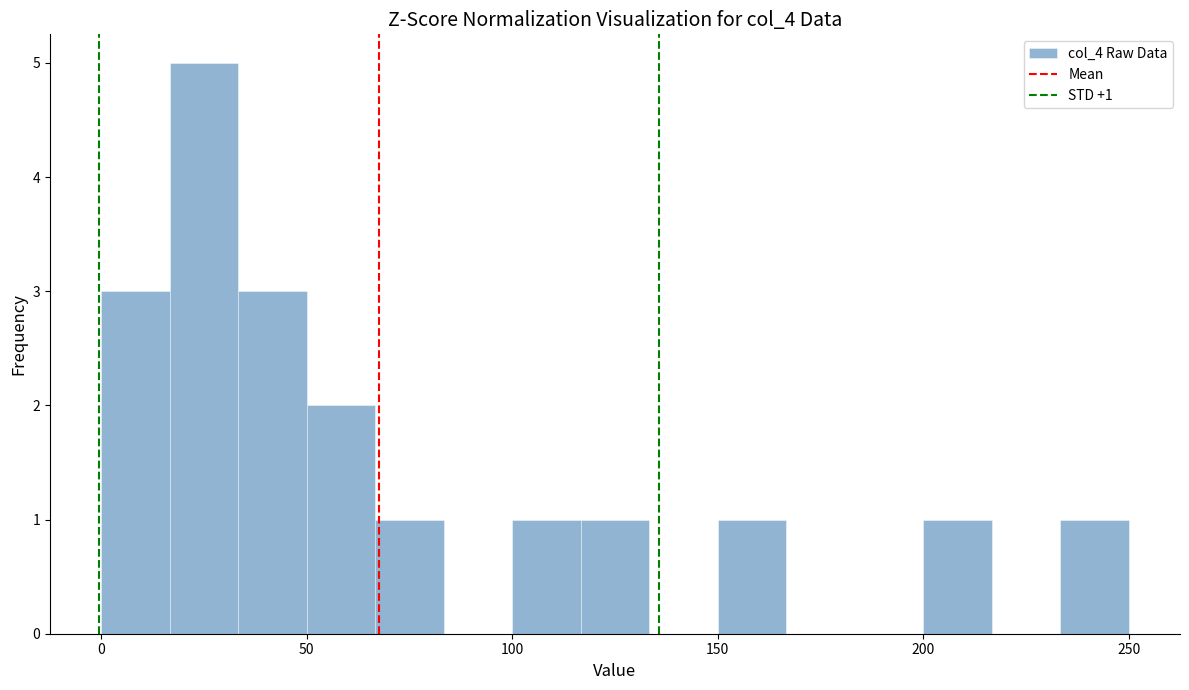

Around what value on the x-axis is the tallest bar? Give the approximate position of its centre, as read against the axis.

25